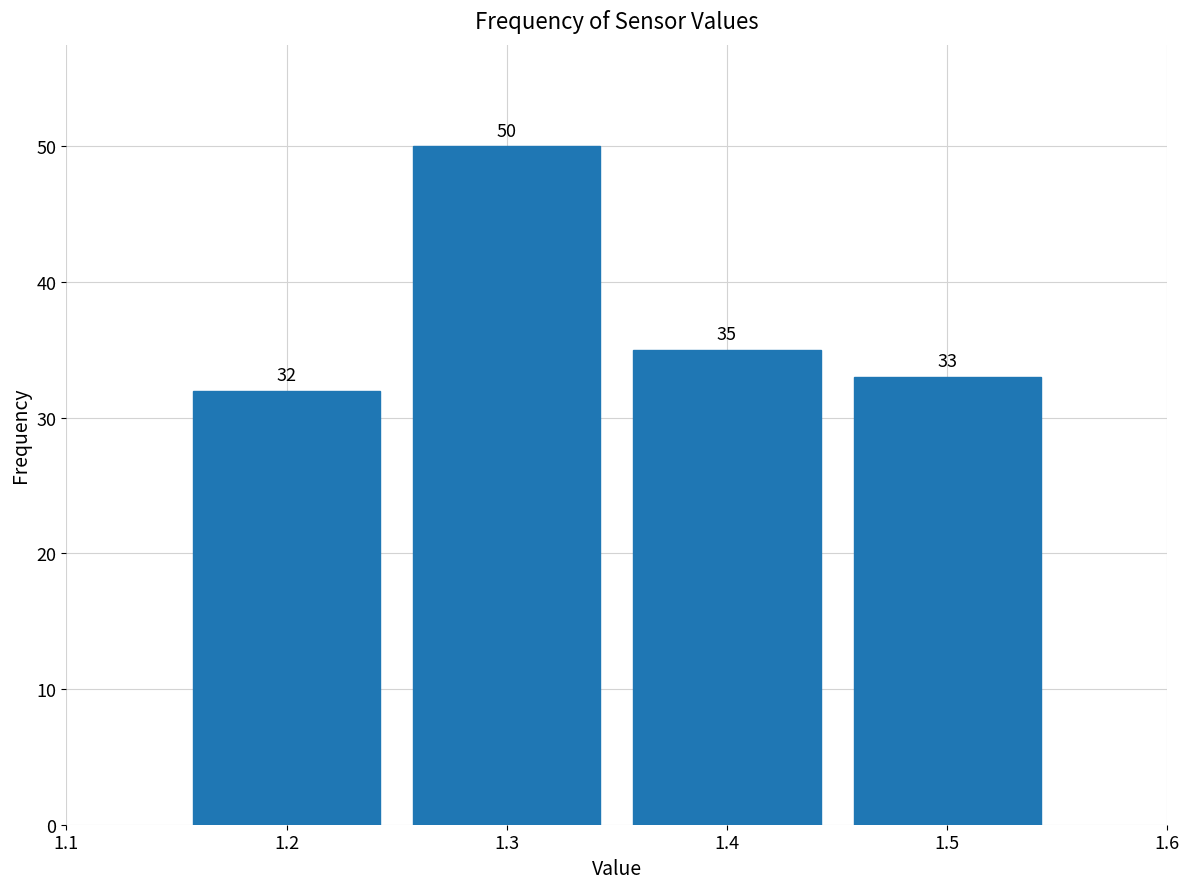

Which range on the x-axis has the tallest bar?

1.25 to 1.35